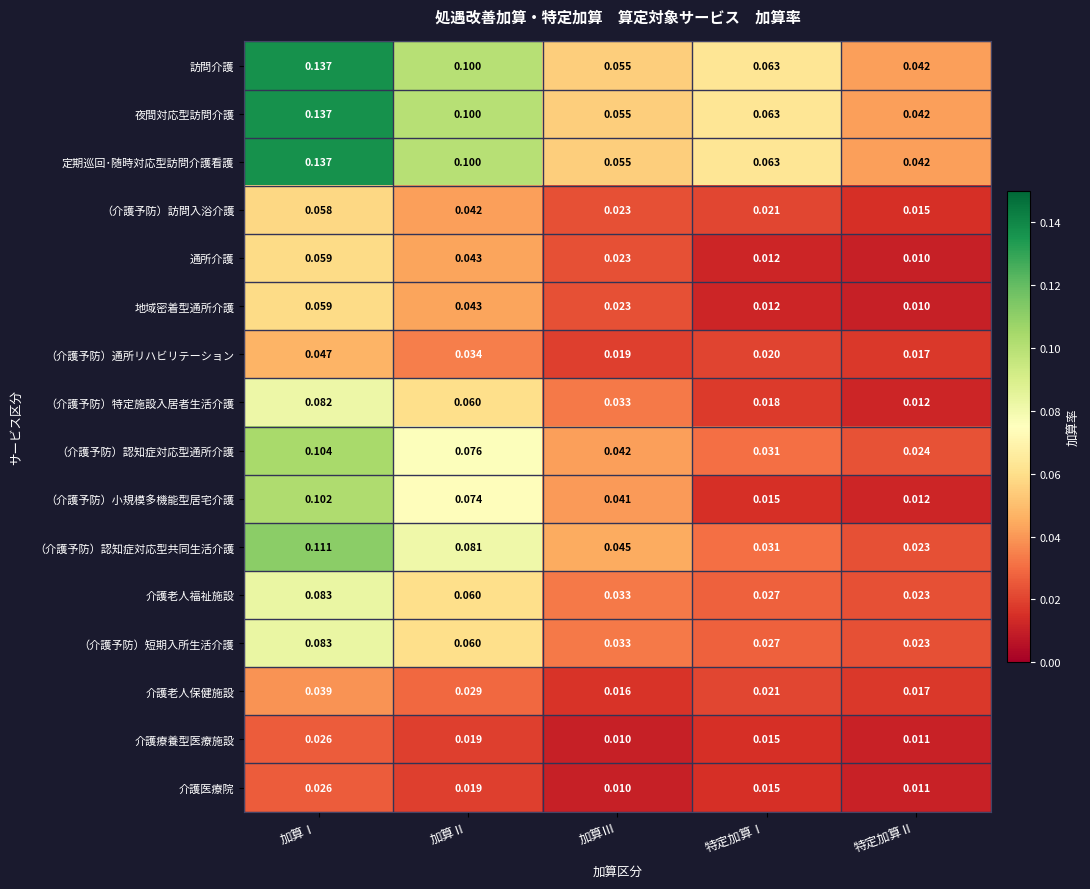

At which label does 介護老人福祉施設 reach its peak?

加算Ⅰ